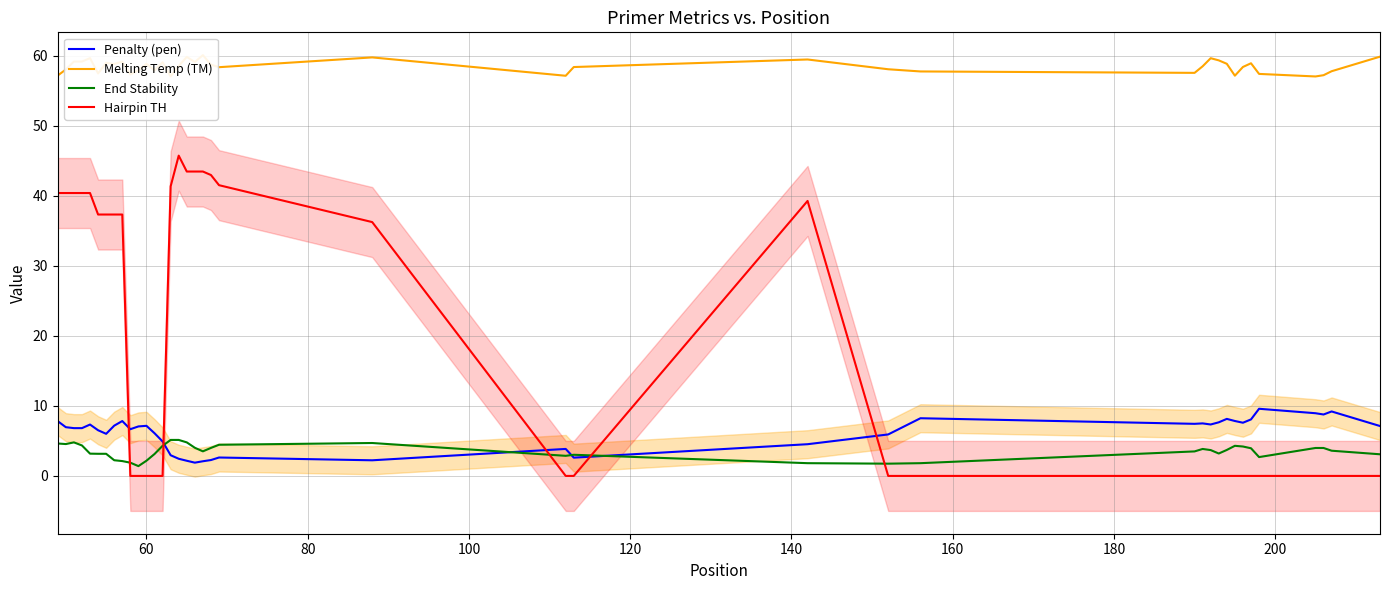

How many lines are shown in the chart?

4